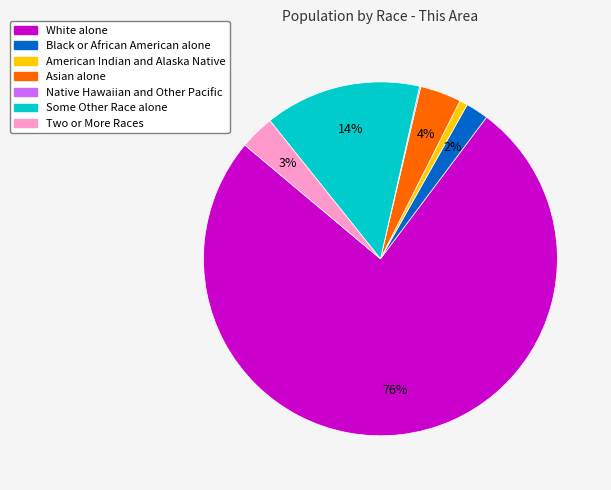

True or false: American Indian and Alaska Native accounts for 1% of the total.

True